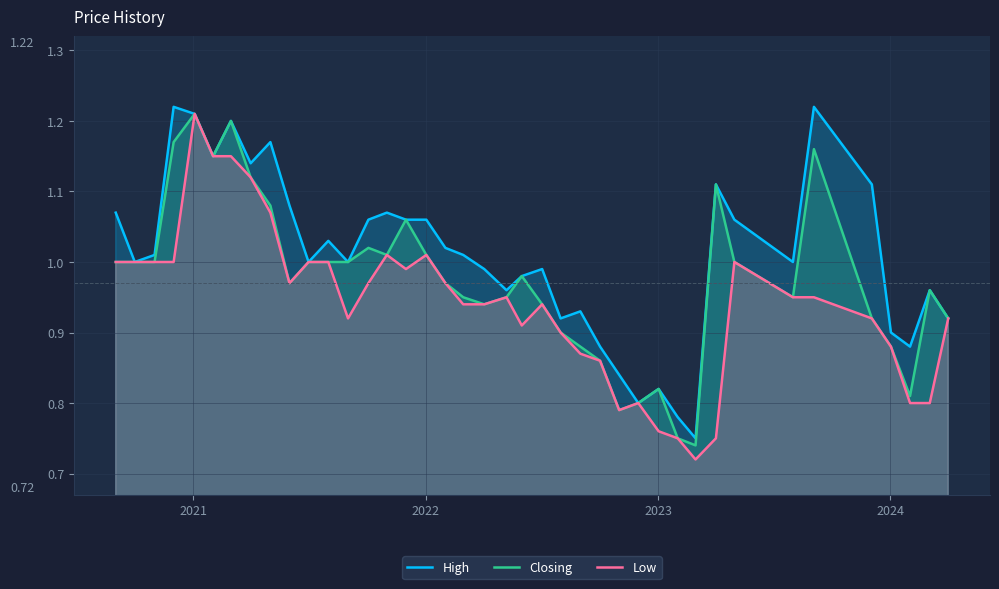

Which series has the largest total across all categories?

High